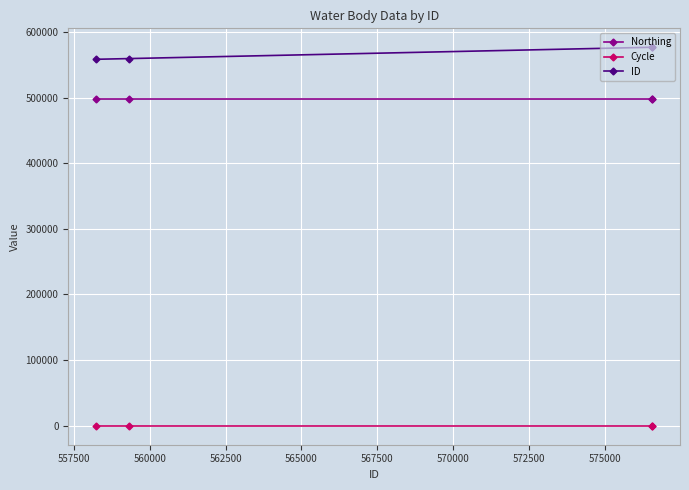

What is the highest value of the ID series?

576557